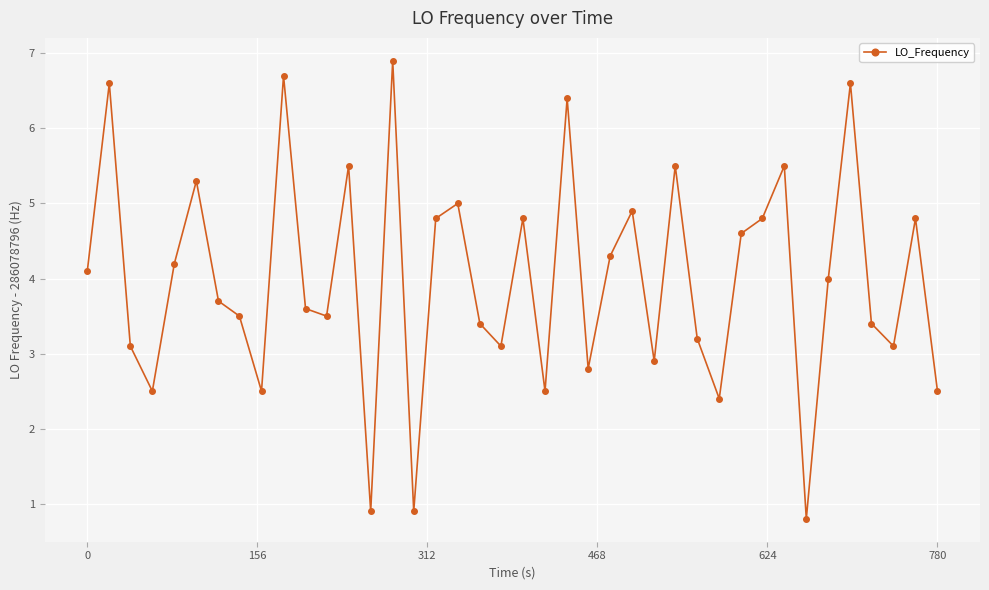

What is the difference between the maximum and minimum values?

6.1